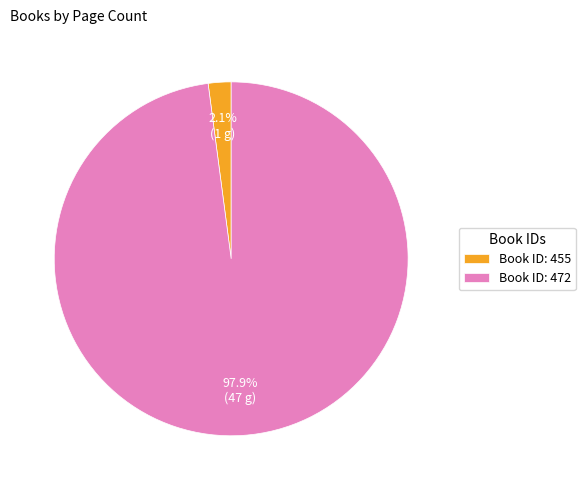

How many slices are in this pie chart?

2